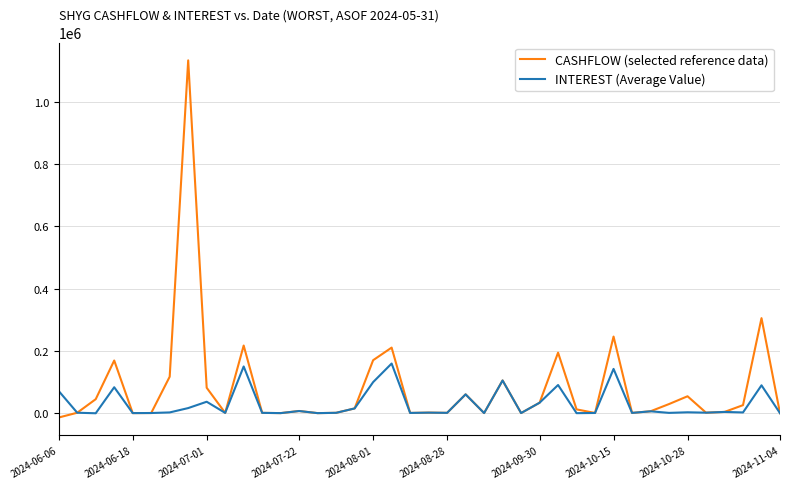

What is the highest value of the INTEREST (Average Value) series?

159759.5